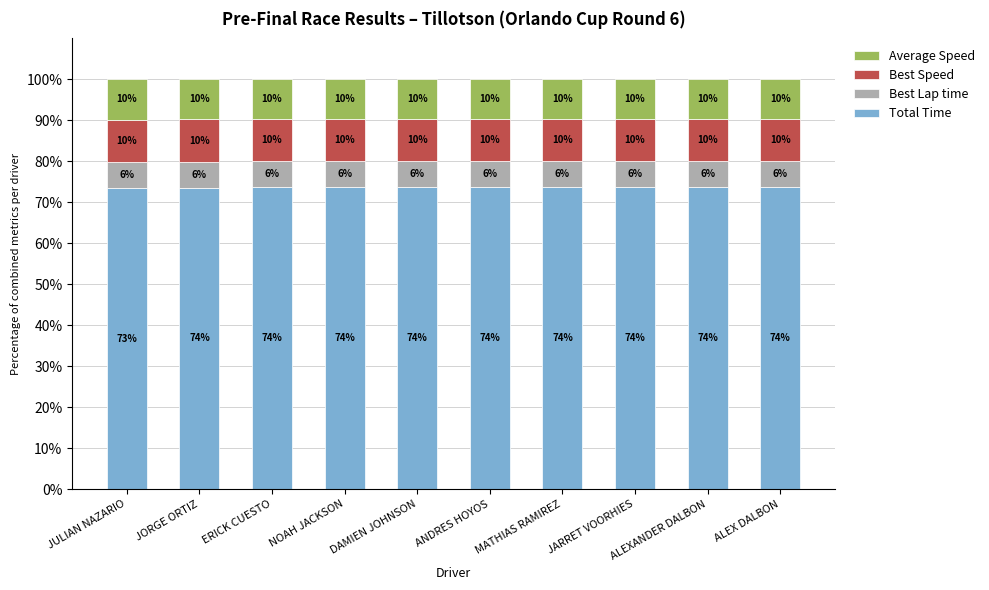

True or false: Best Speed has a value of 15.9 at MATHIAS RAMIREZ.

False